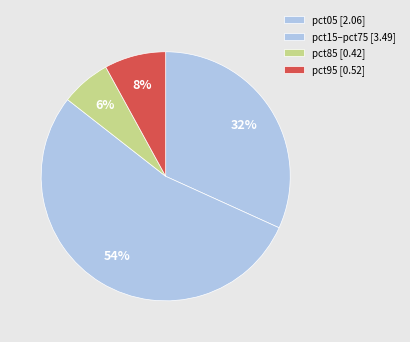

How many segments does this pie chart have?

4